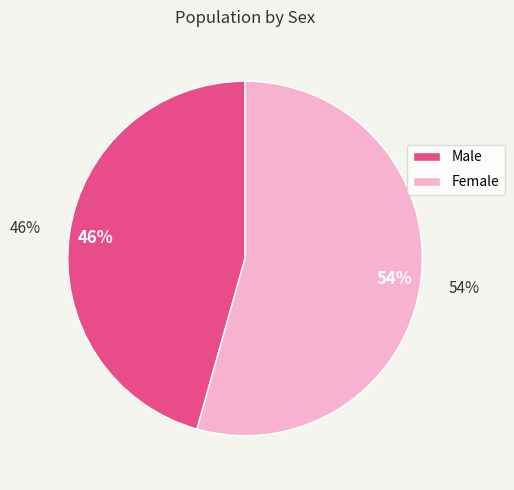

Combined, do Male and Female account for over 50%?

Yes